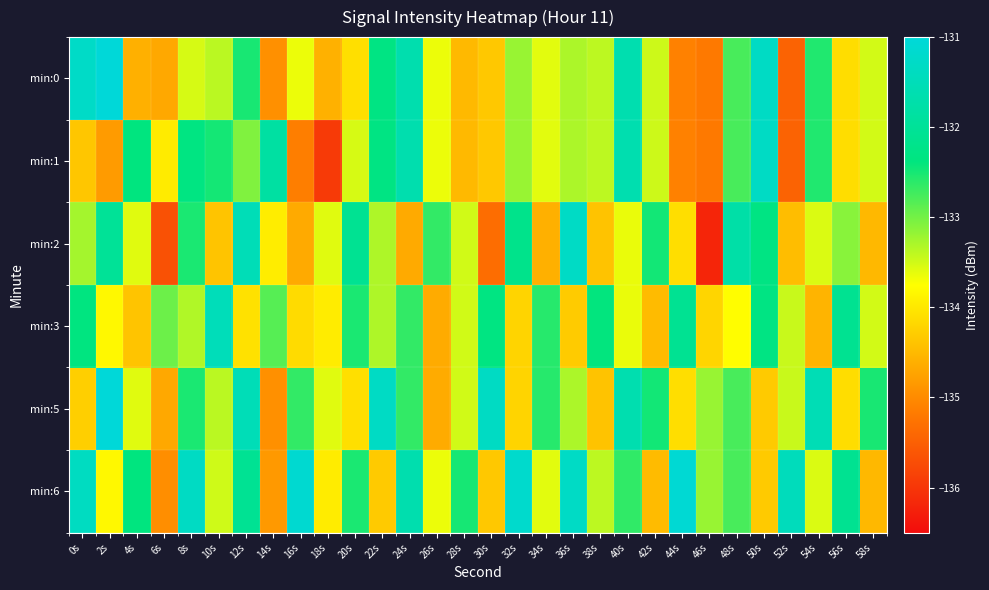

At how many categories does at least one series exceed -135?

30